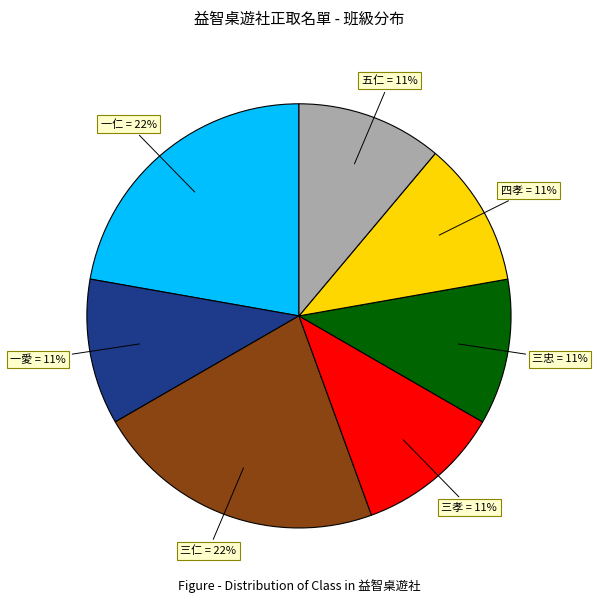

To the nearest percent, what is the average slice percentage?

14%